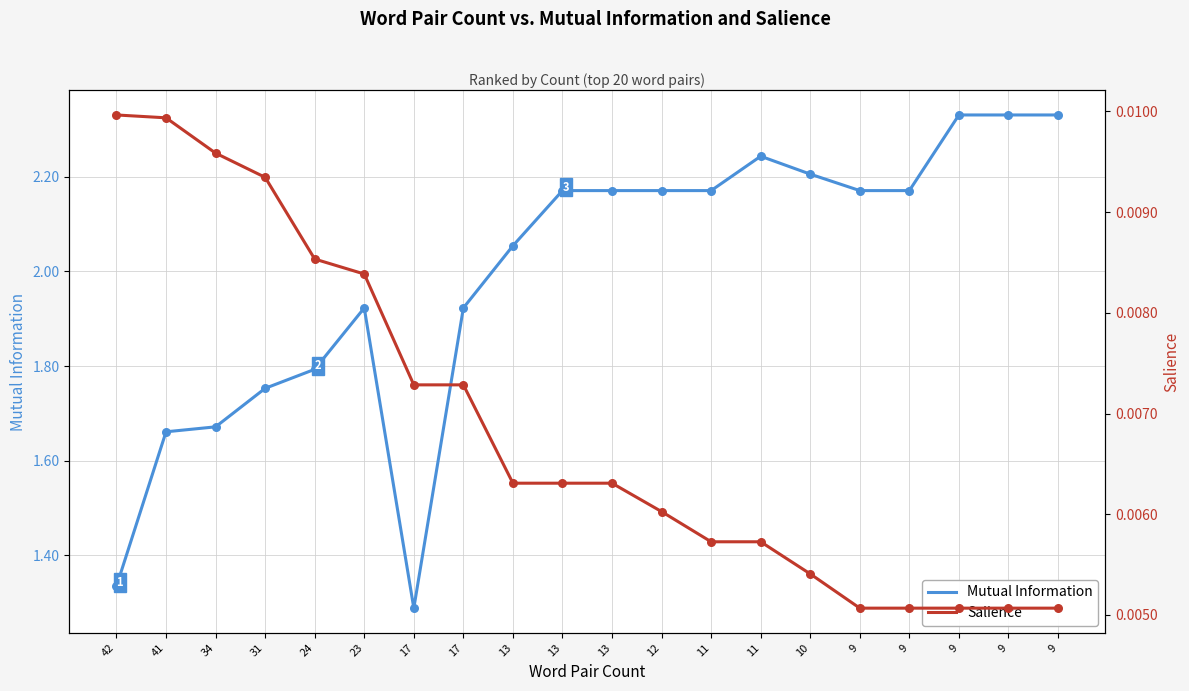

At which category is the sum across all series the highest?

9